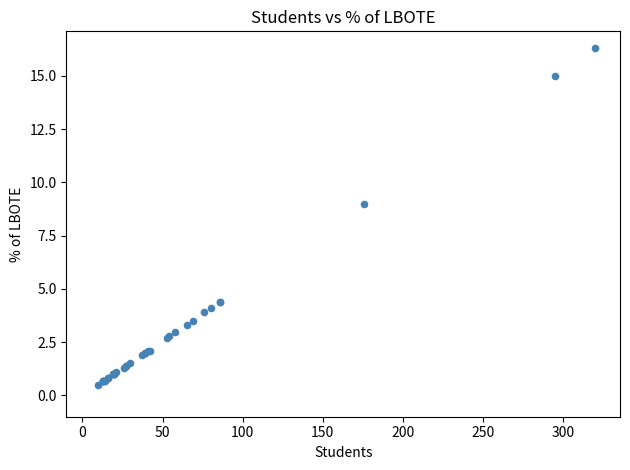

What Y value in the scatter plot is closest to 8?

9.0